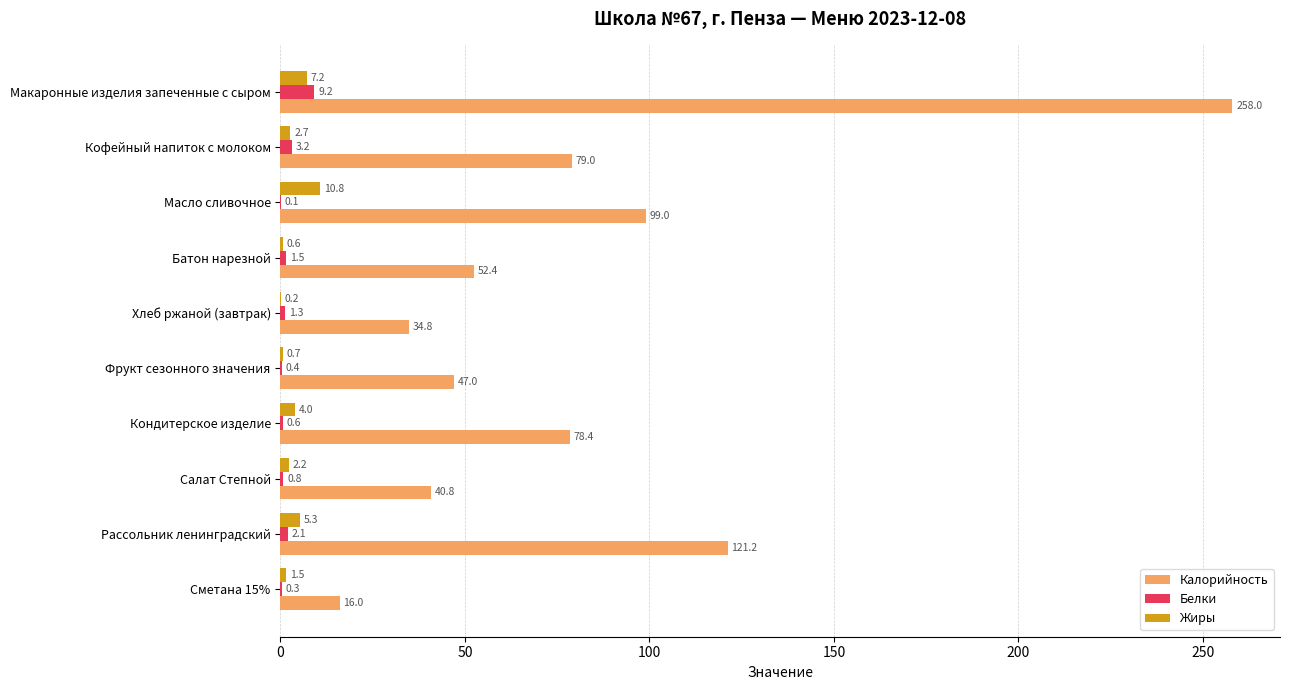

Count the number of categories in the chart.

10